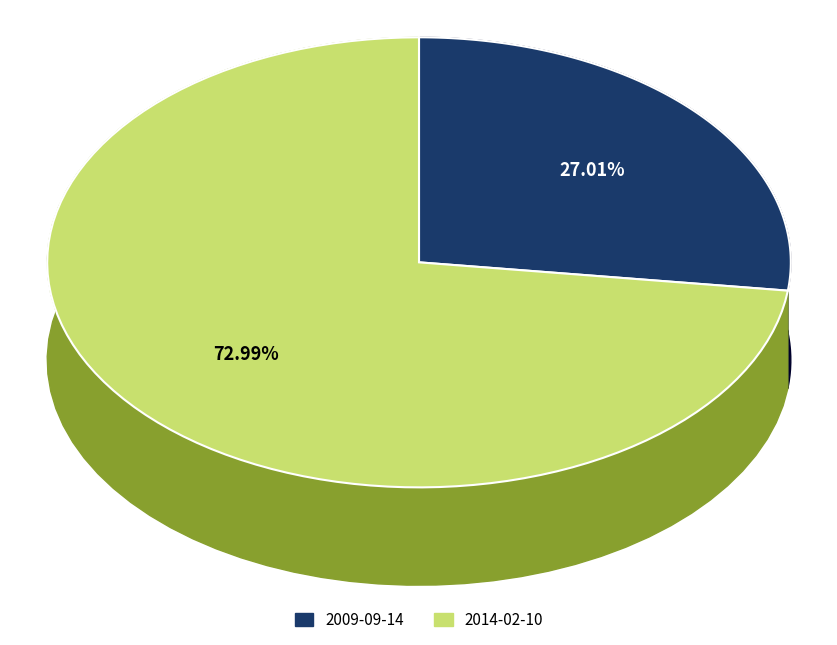

What is the ratio of the value at 2009-09-14 to the value at 2014-02-10?

0.4